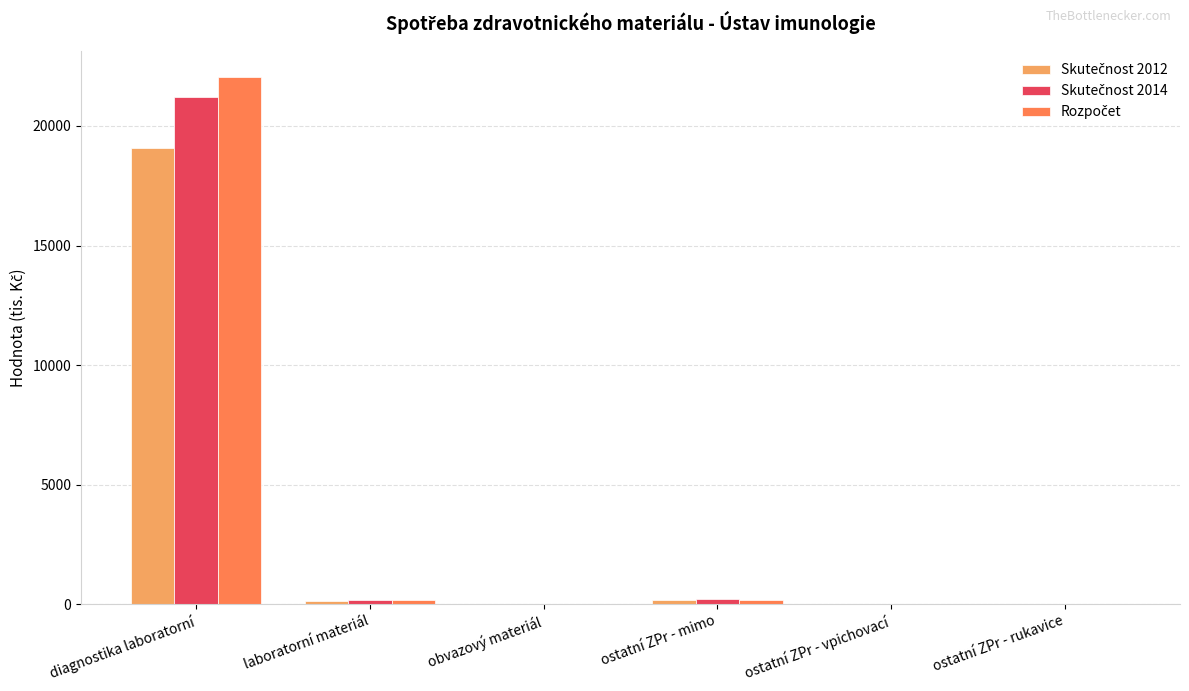

Are the bars grouped side by side (vs. stacked)?

Yes